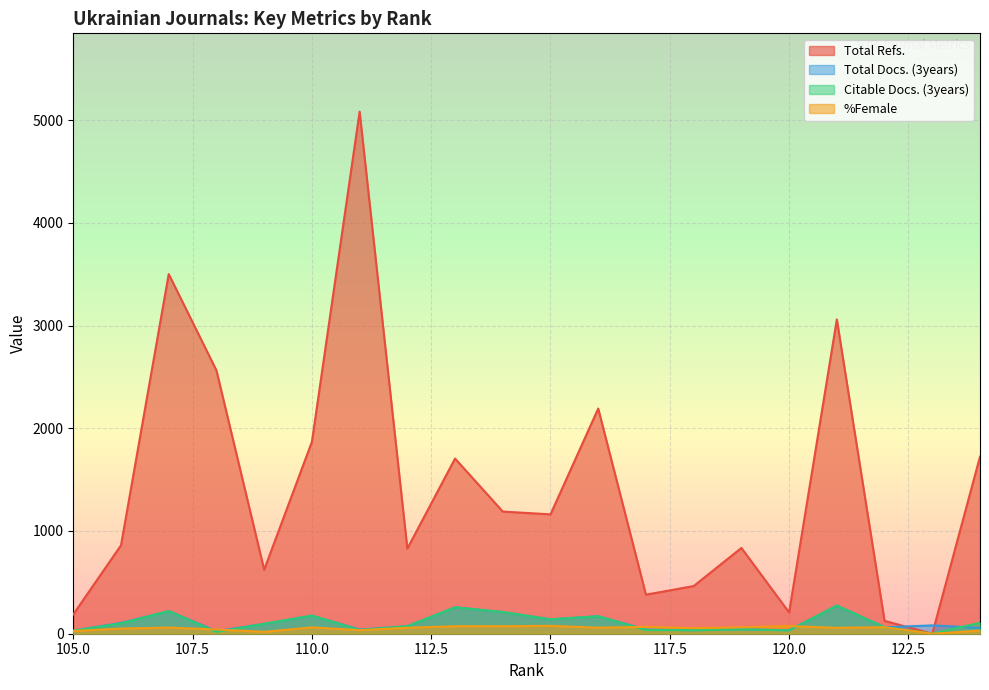

What is the difference between the maximum and minimum values in the Total Docs. (3years) series?

249.0